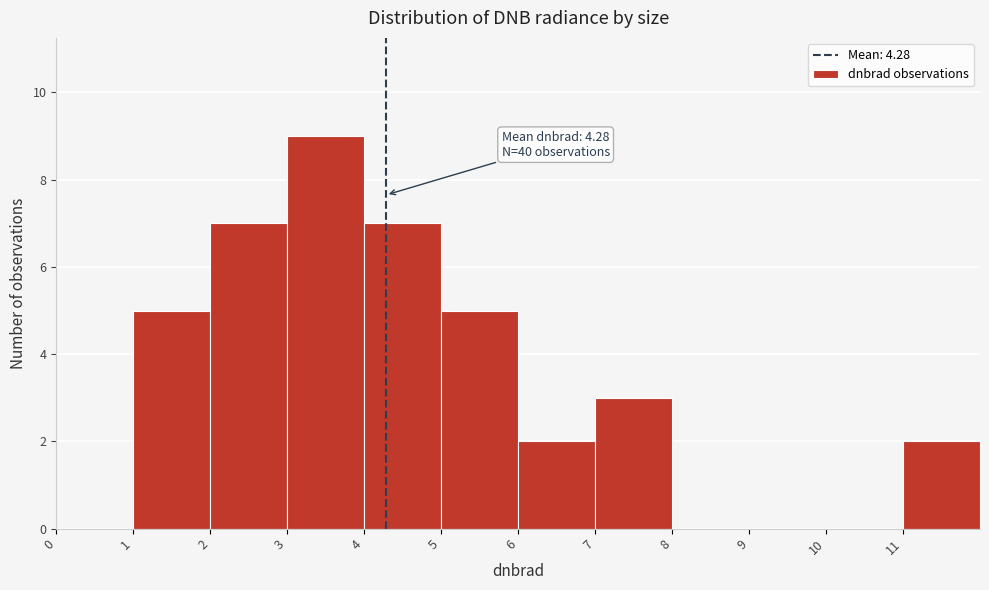

Over which range of the x-axis is the bar tallest?

3 to 4